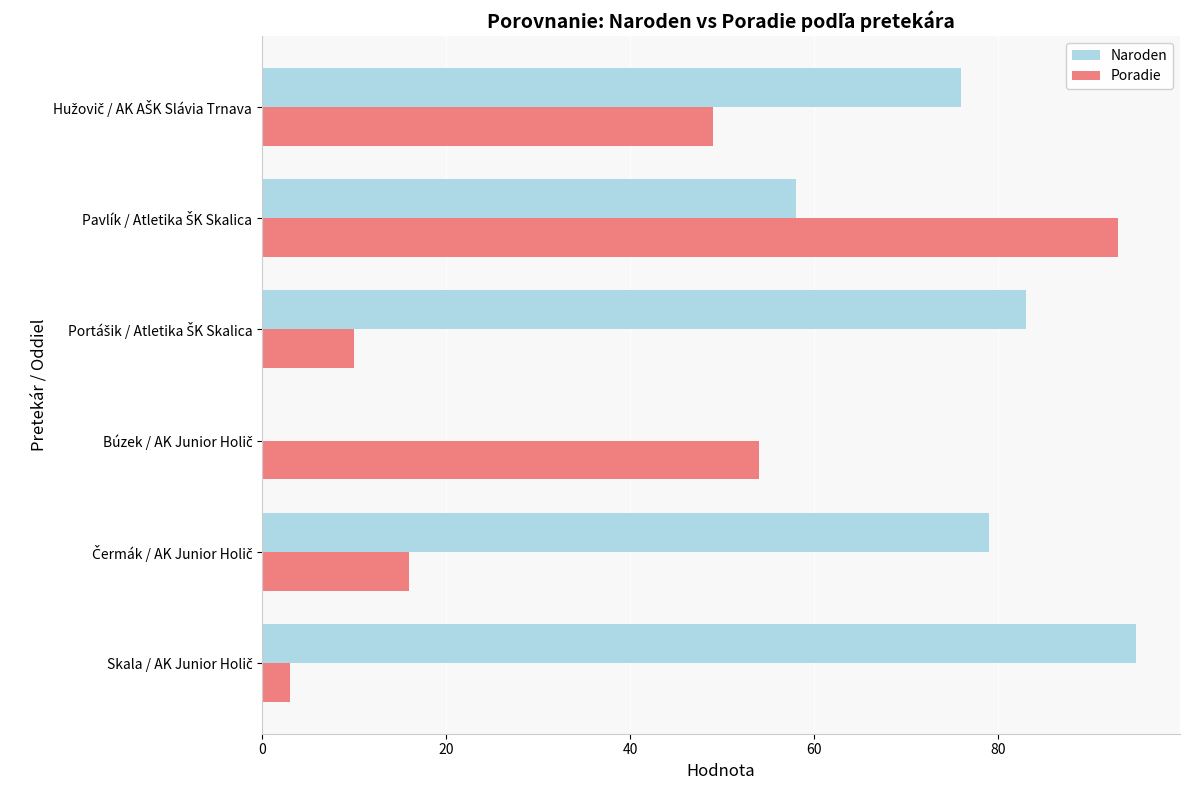

What is the maximum value for Naroden?

95